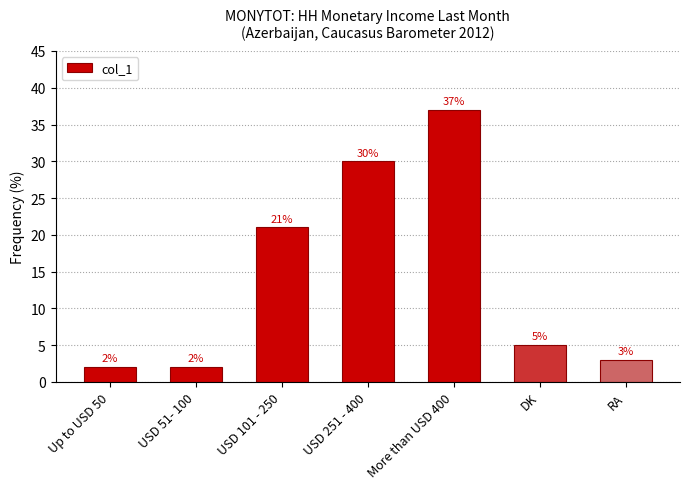

Reading left to right, transcribe all the data shown in this chart.

Up to USD 50=2	USD 51- 100=2	USD 101 - 250=21	USD 251 - 400=30	More than USD 400=37	DK=5	RA=3